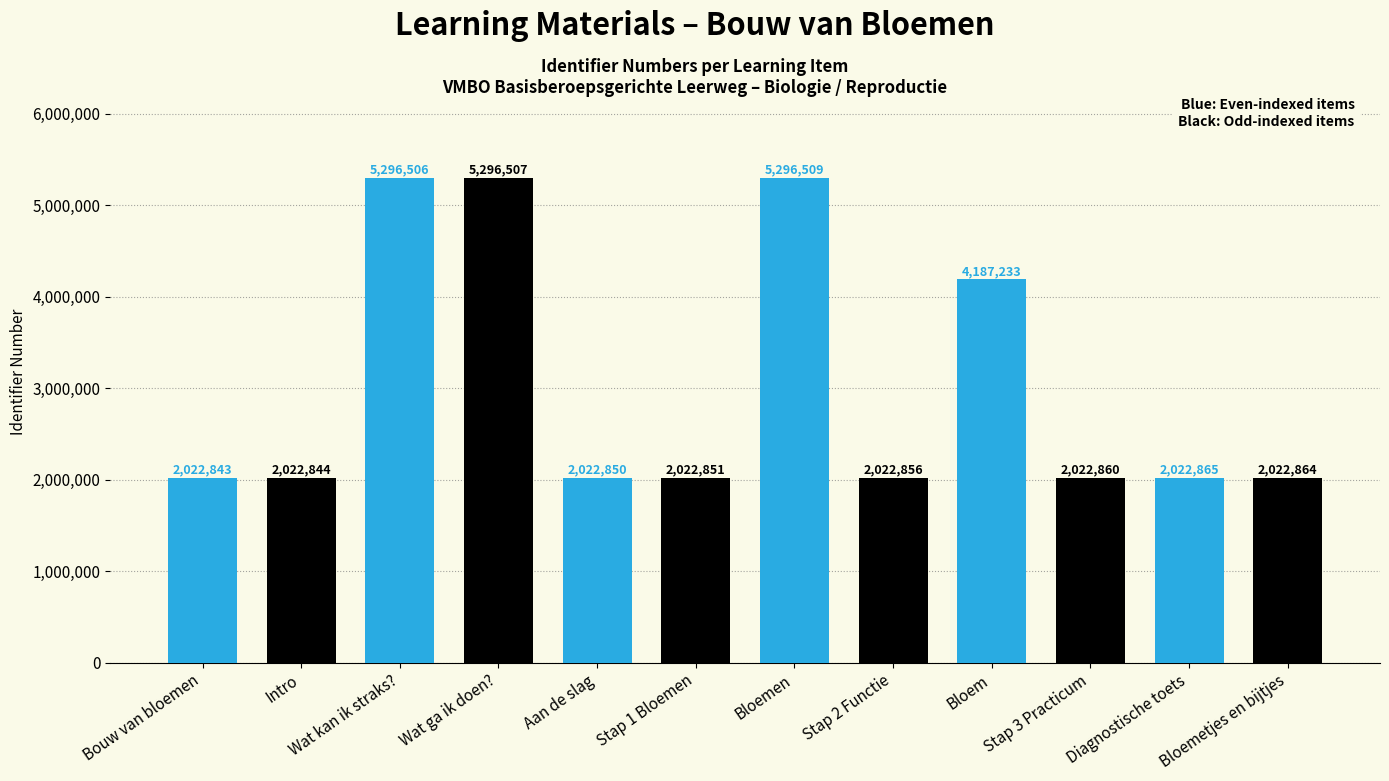

What is the spread (max minus min) of values at Bloemen?

3273653